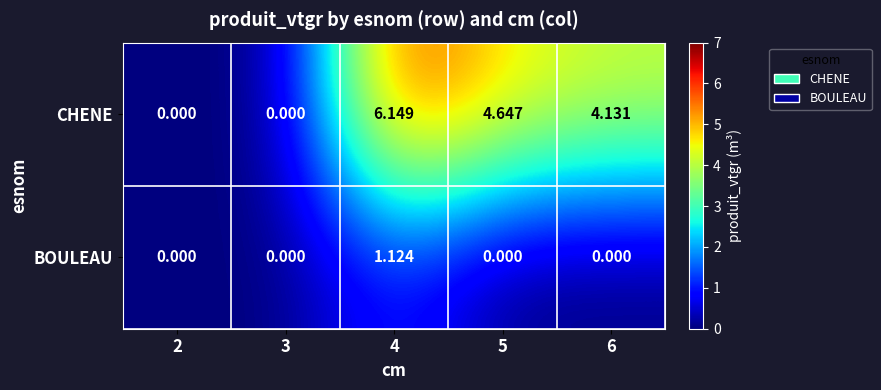

Which series changed the most between 3 and 4?

CHENE